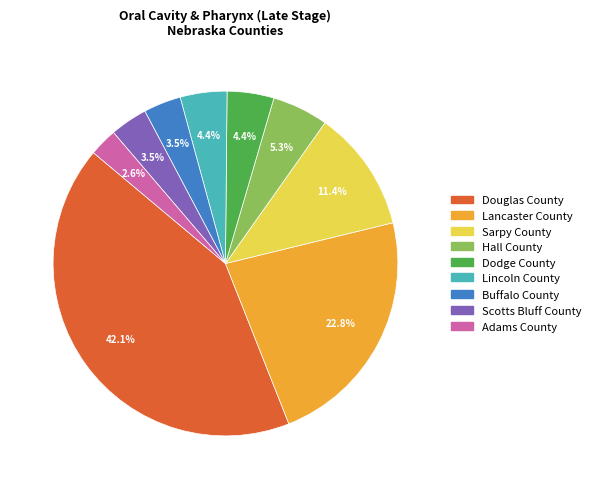

Do Buffalo County and Sarpy County together represent more than half of the pie?

No